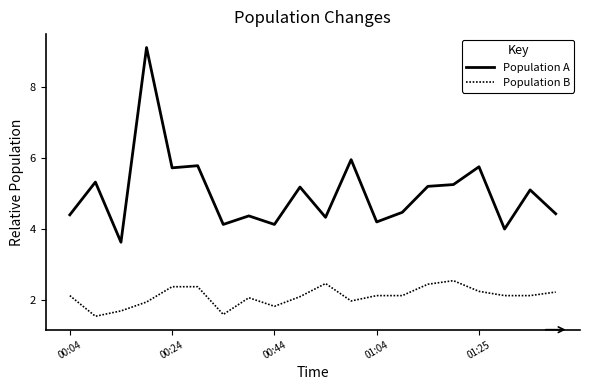

Which series has the largest range (max minus min)?

Population A